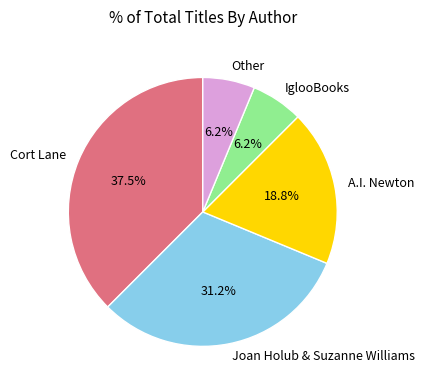

What portion of the pie excludes Cort Lane?

62.5%